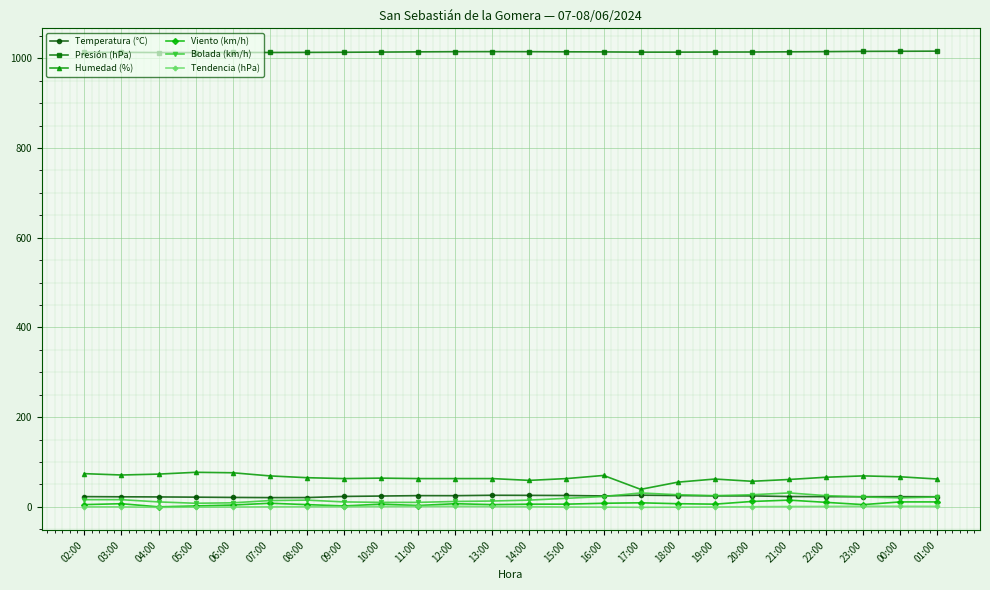

What is the maximum value for Bolada (km/h)?

31.0